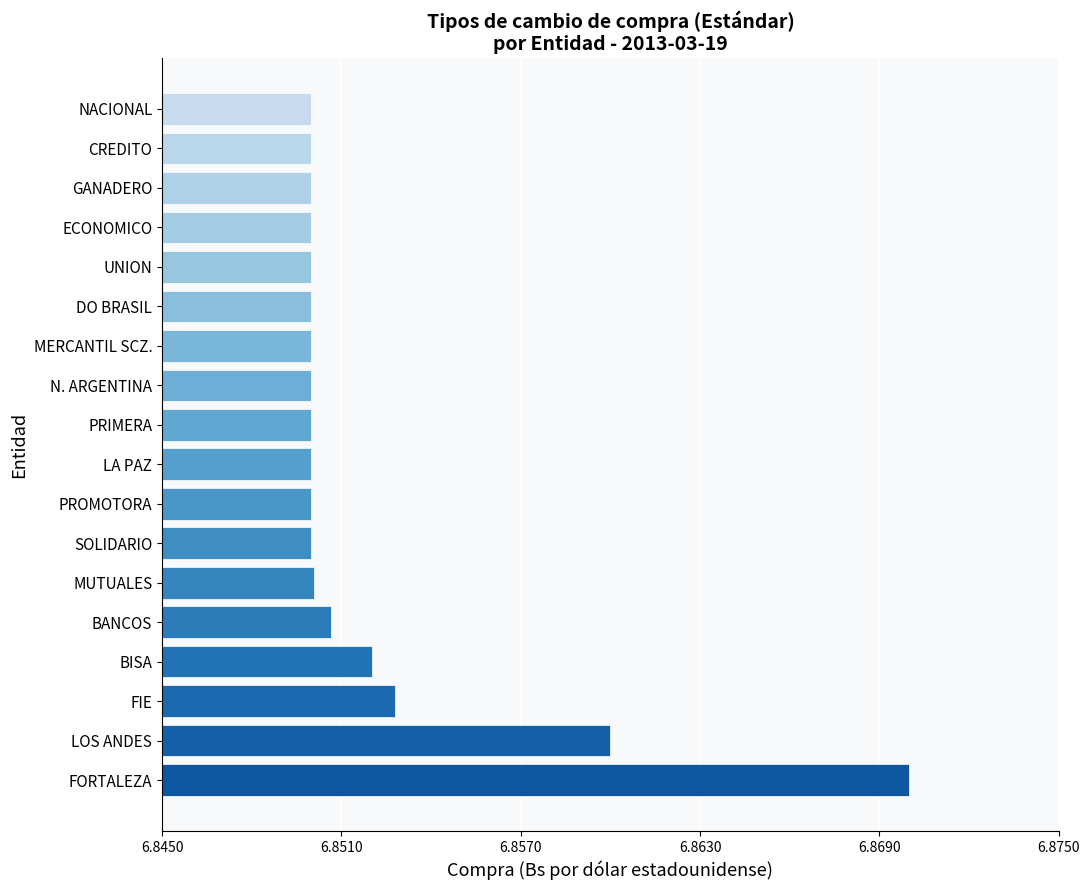

Count the values in the range 6 to 7.

18